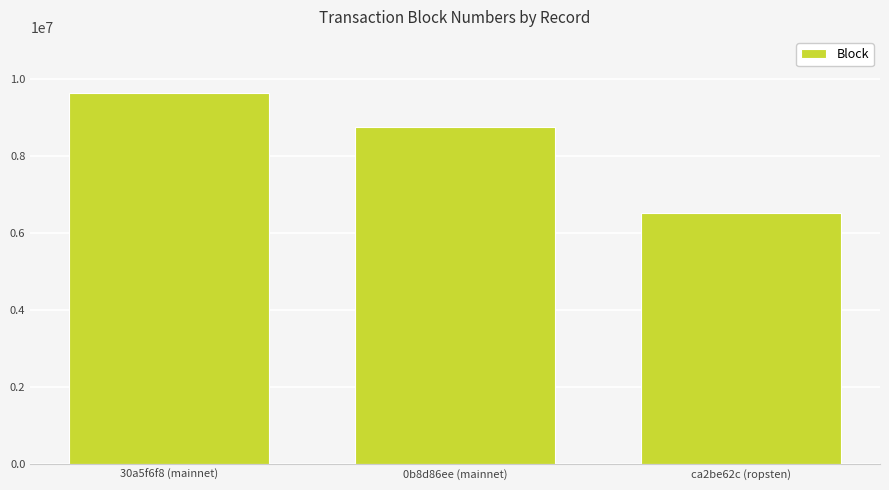

What position from the right is 30a5f6f8 (mainnet)?

3